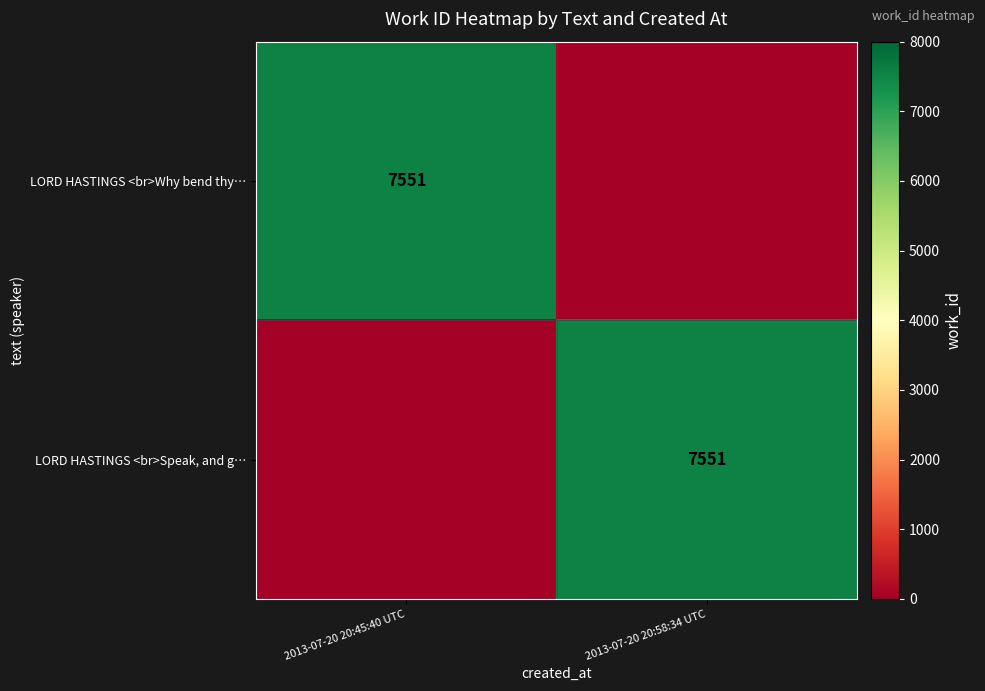

Is it true that LORD HASTINGS <br>Why bend thy… equals 3020 at 2013-07-20 20:45:40 UTC?

False